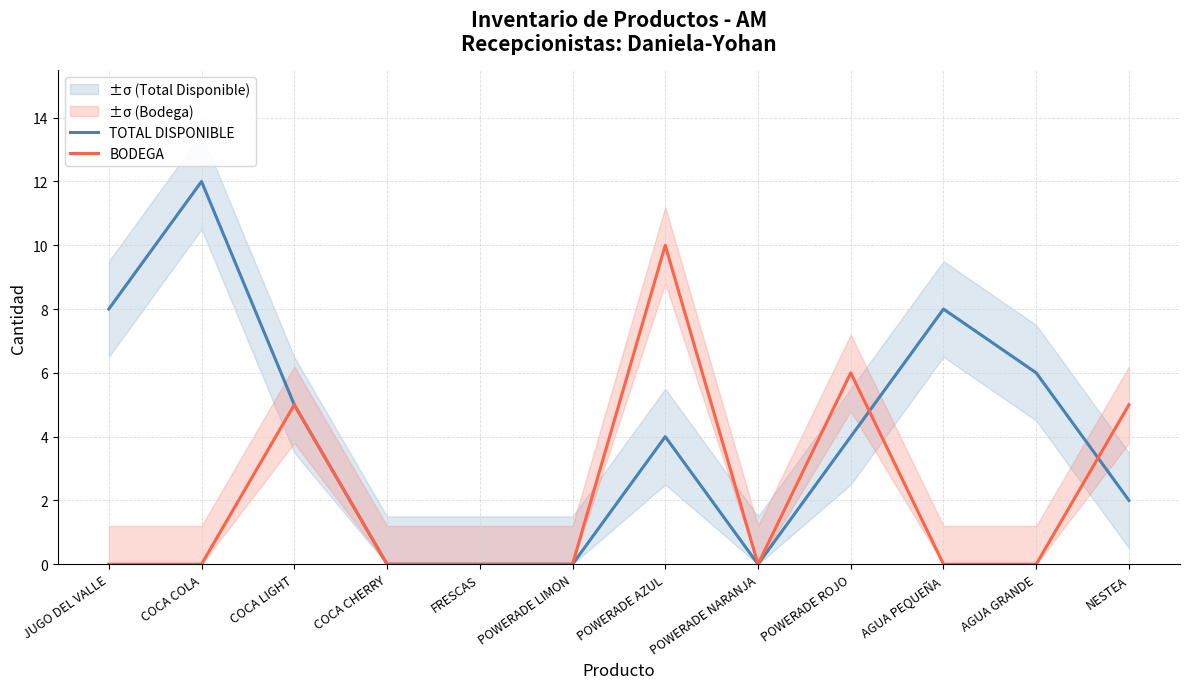

Is it true that TOTAL DISPONIBLE equals 4 at POWERADE AZUL?

True